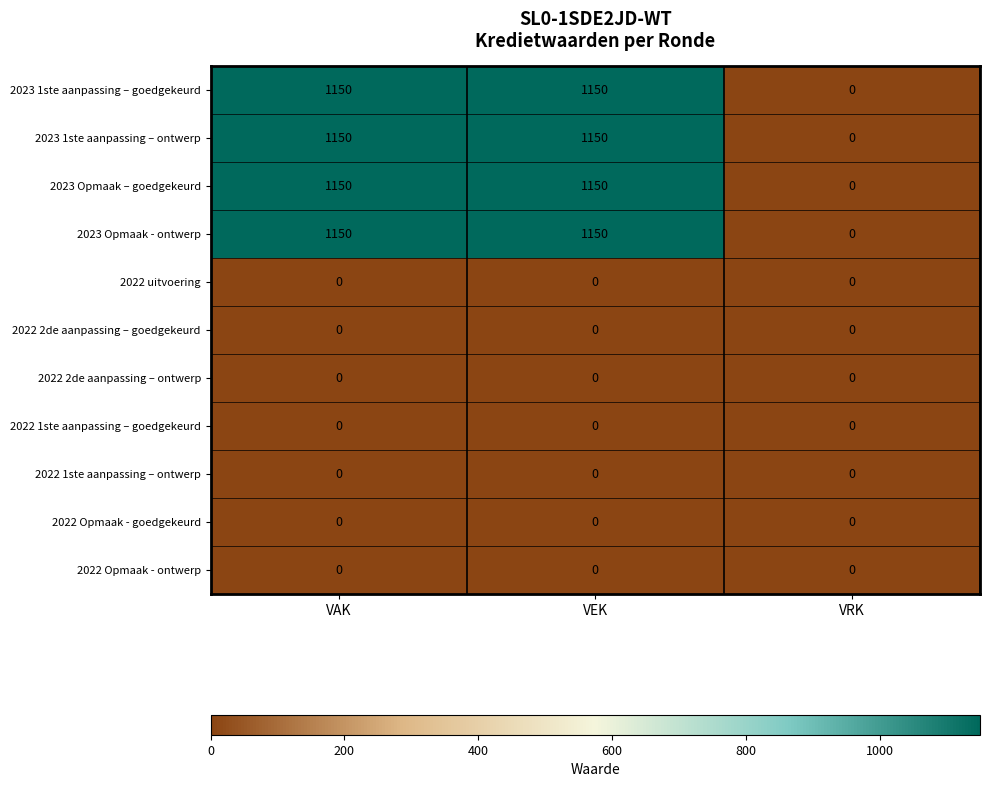

Which category has the lowest value in the 2023 Opmaak – goedgekeurd series?

VRK